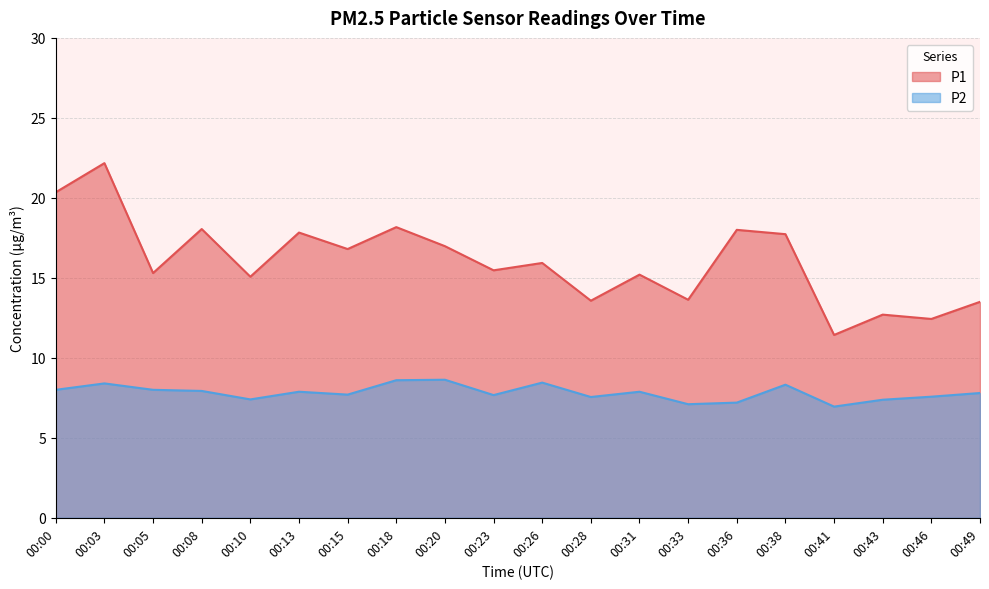

What are all the series names shown in the legend?

P1, P2